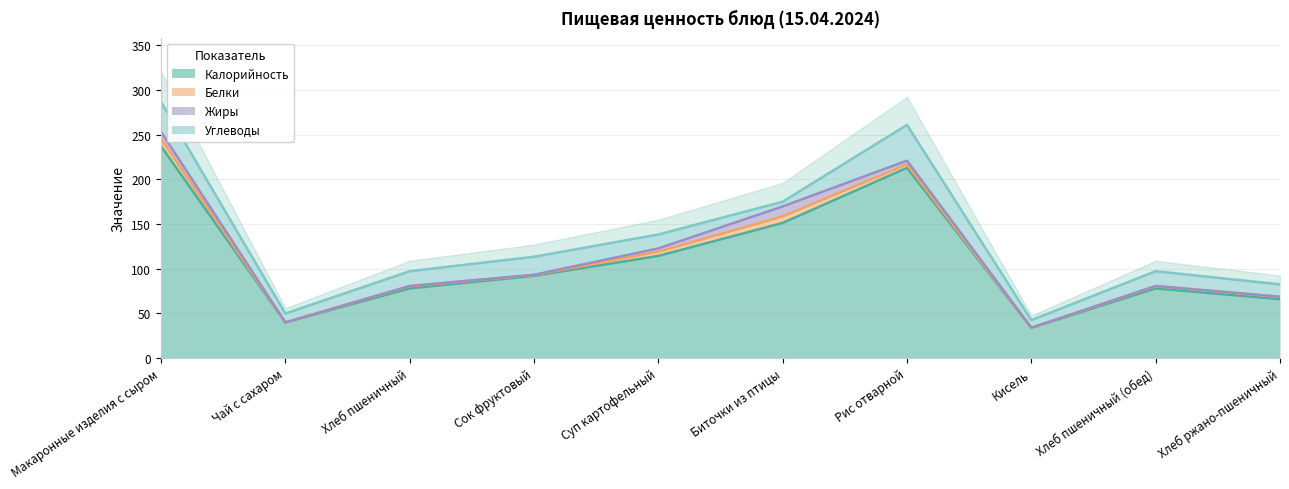

What is the average value of the Белки series?

3.3